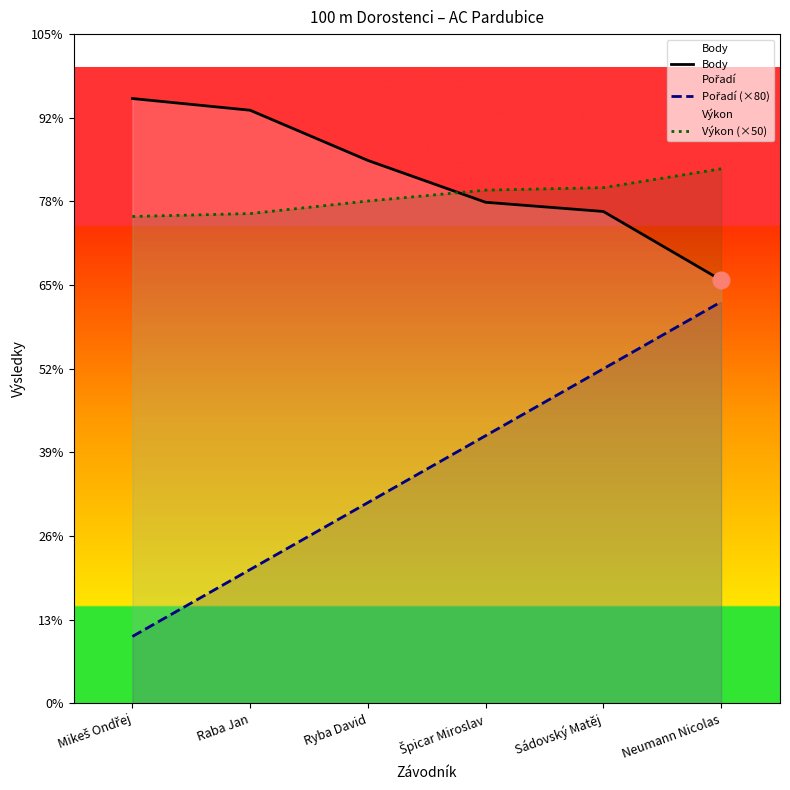

Which series has the largest range (max minus min)?

Pořadí (×80)